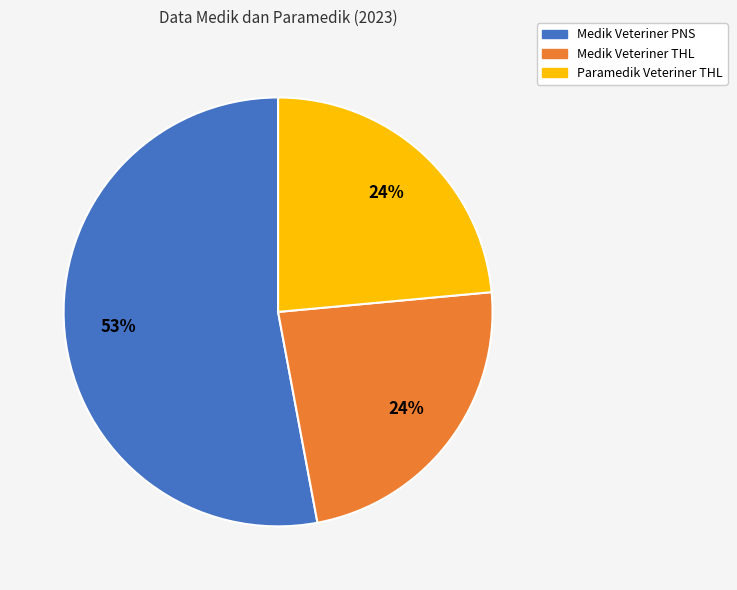

True or false: Medik Veteriner THL accounts for 24% of the total.

True